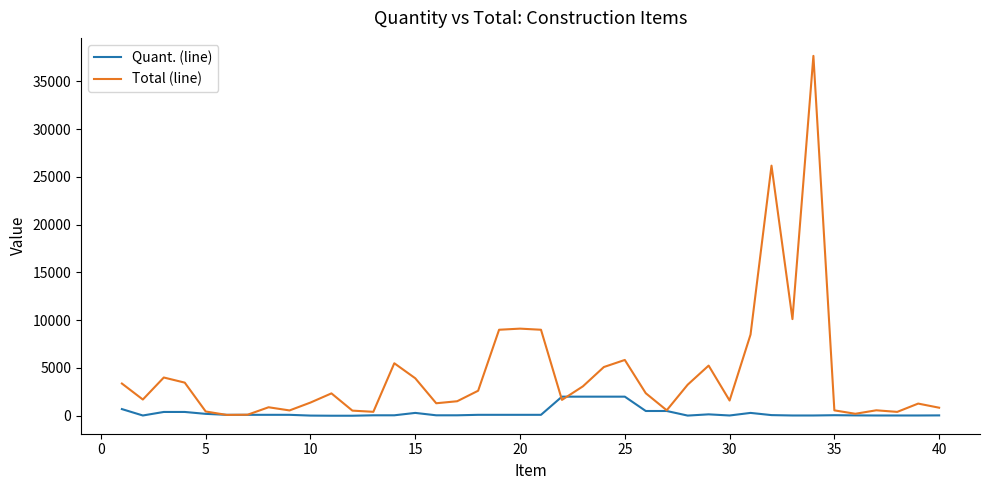

Which series has the largest range (max minus min)?

Total (line)